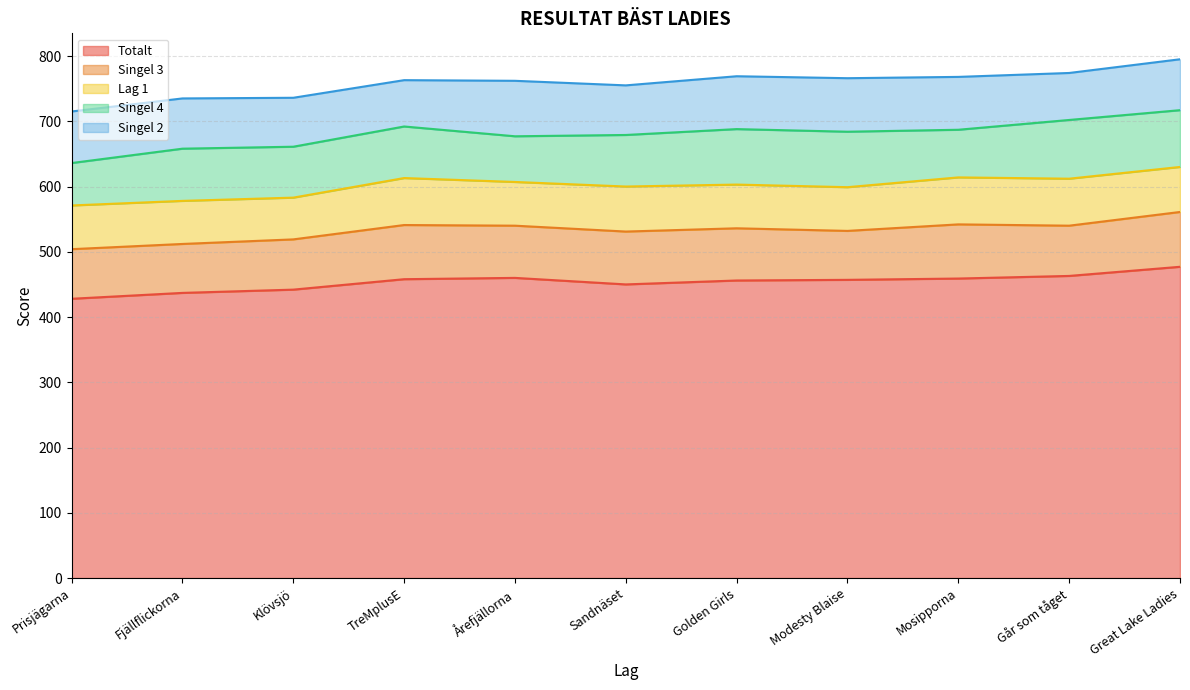

What is the average value of the Singel 2 series?

78